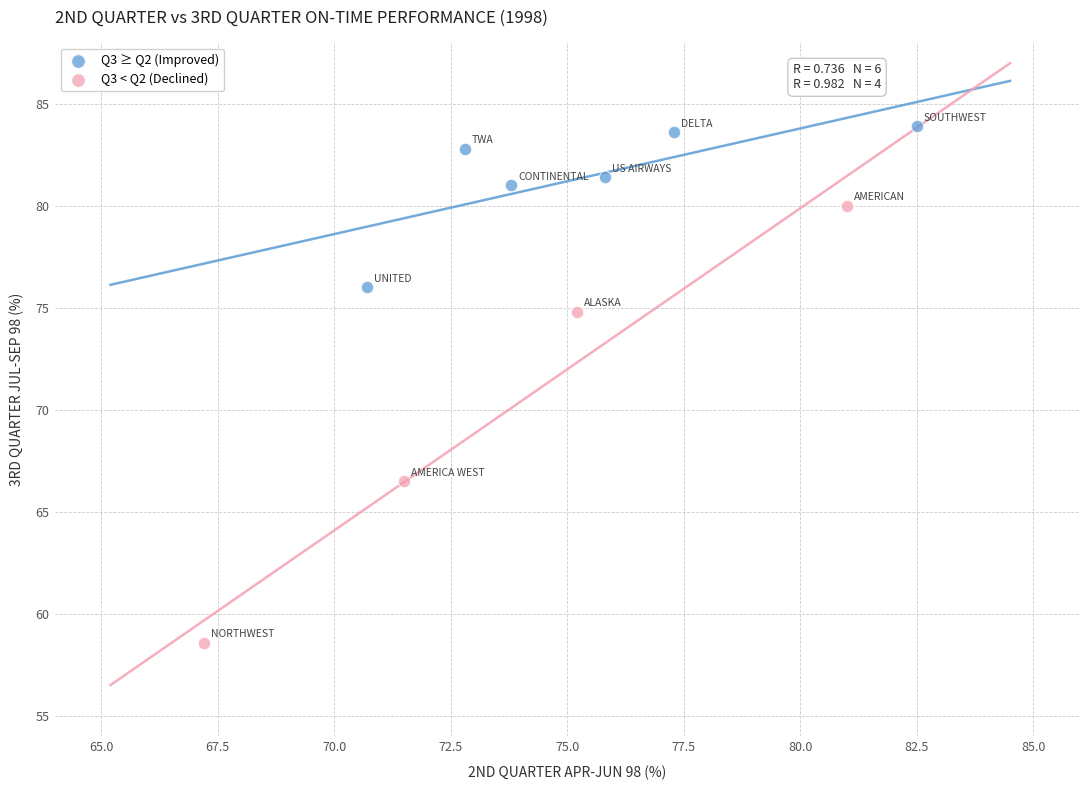

Which series reaches the minimum Y coordinate?

Q3 < Q2 (Declined)